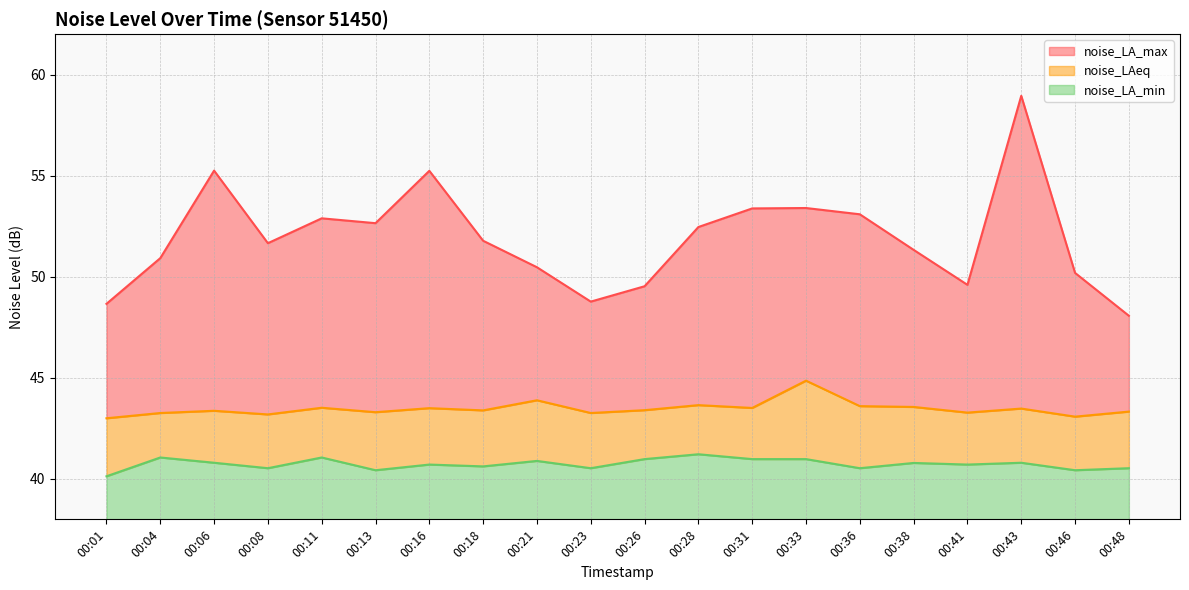

What is the value of the noise_LAeq point at the 10th from the left?

43.3